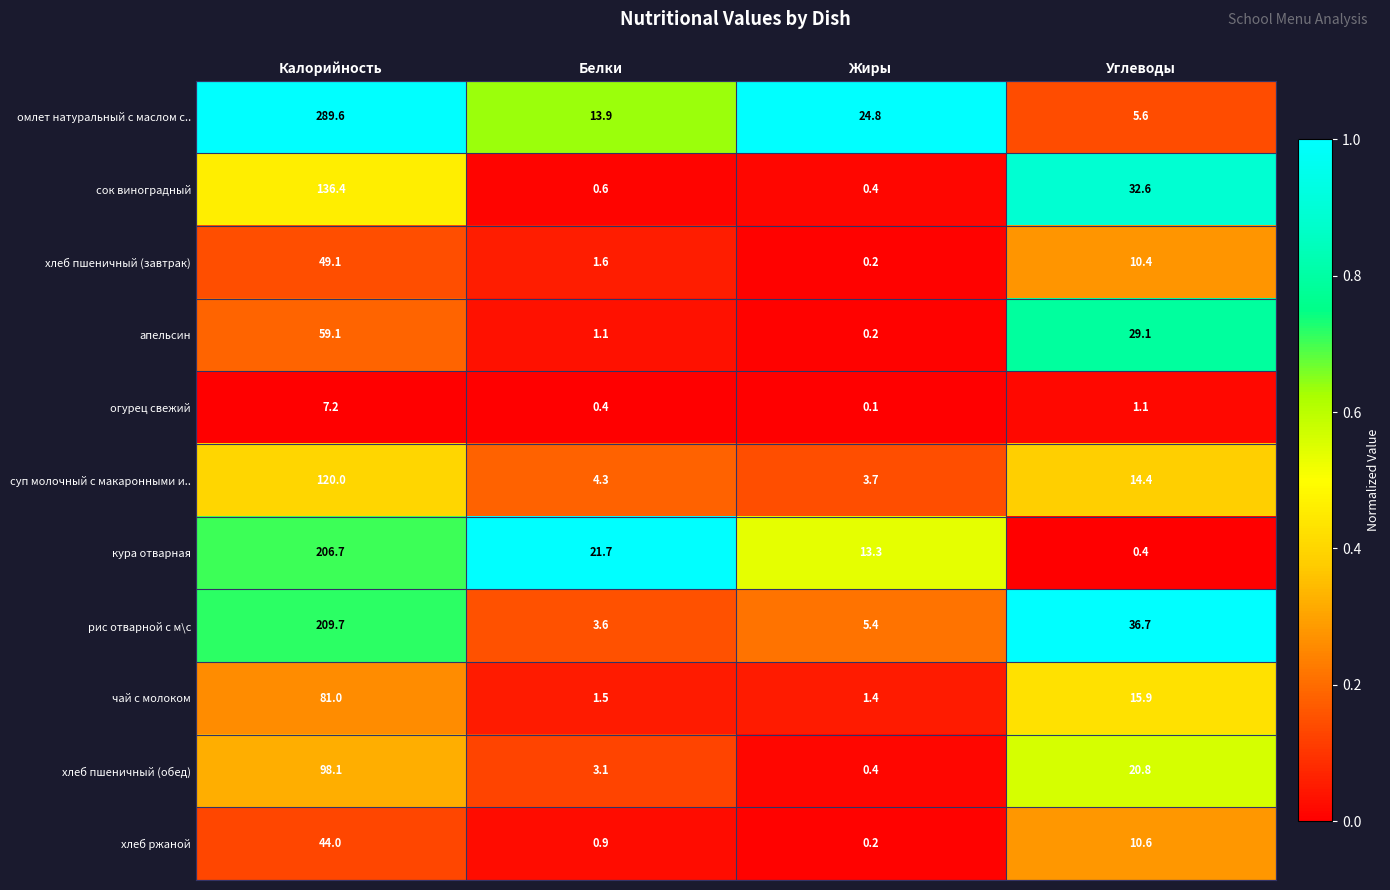

Rank the series at Калорийность from lowest to highest value.

огурец свежий, хлеб ржаной, хлеб пшеничный (завтрак), апельсин, чай с молоком, хлеб пшеничный (обед), суп молочный с макаронными и.., сок виноградный, кура отварная, рис отварной с м\с, омлет натуральный с маслом с..